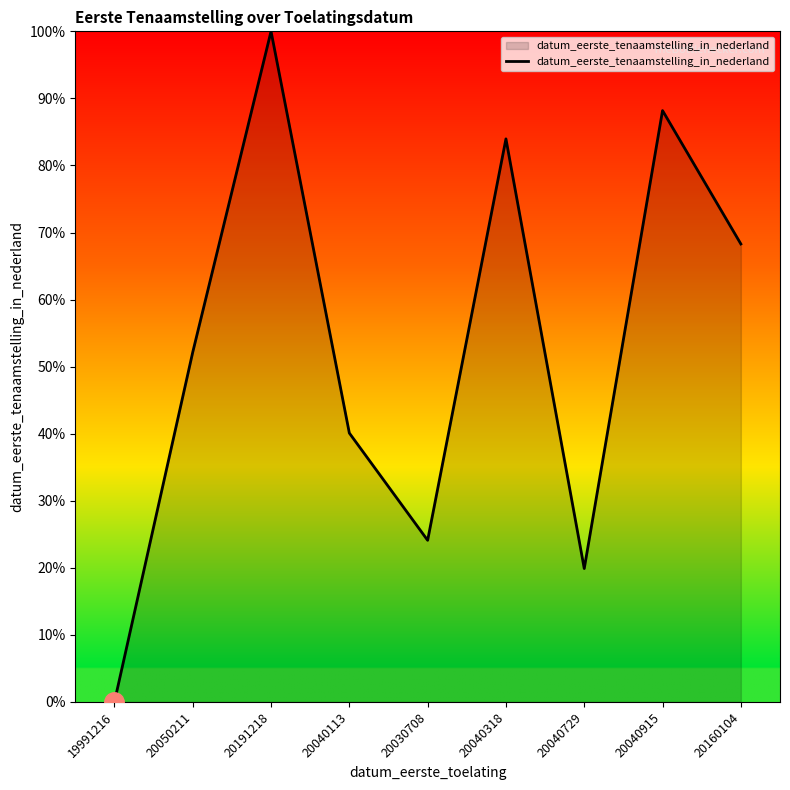

Reading left to right, transcribe all the data shown in this chart.

0.0	52.1	100.0	40.1	24.1	84.0	19.9	88.2	68.3